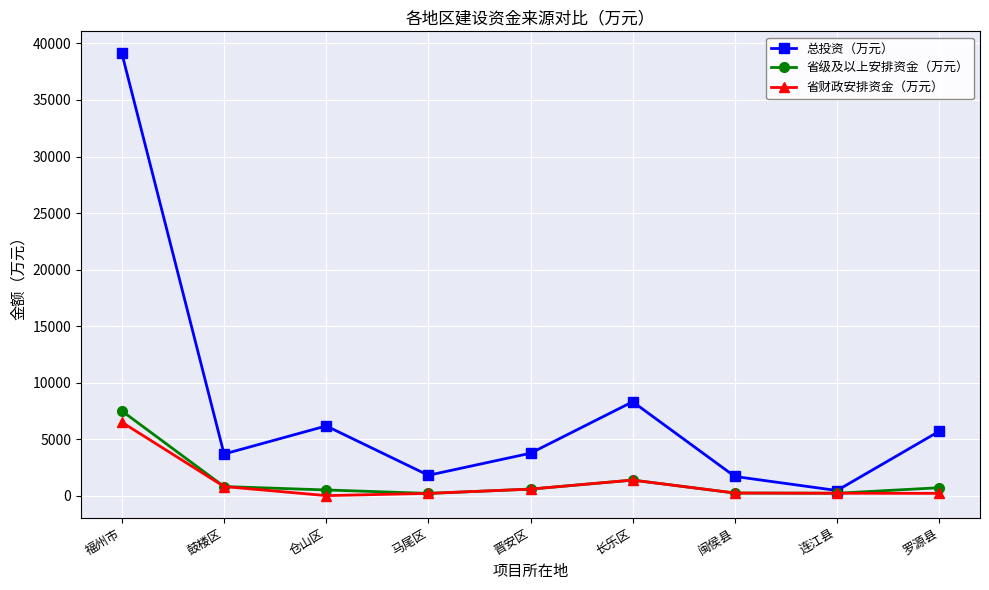

How many lines are shown in the chart?

3